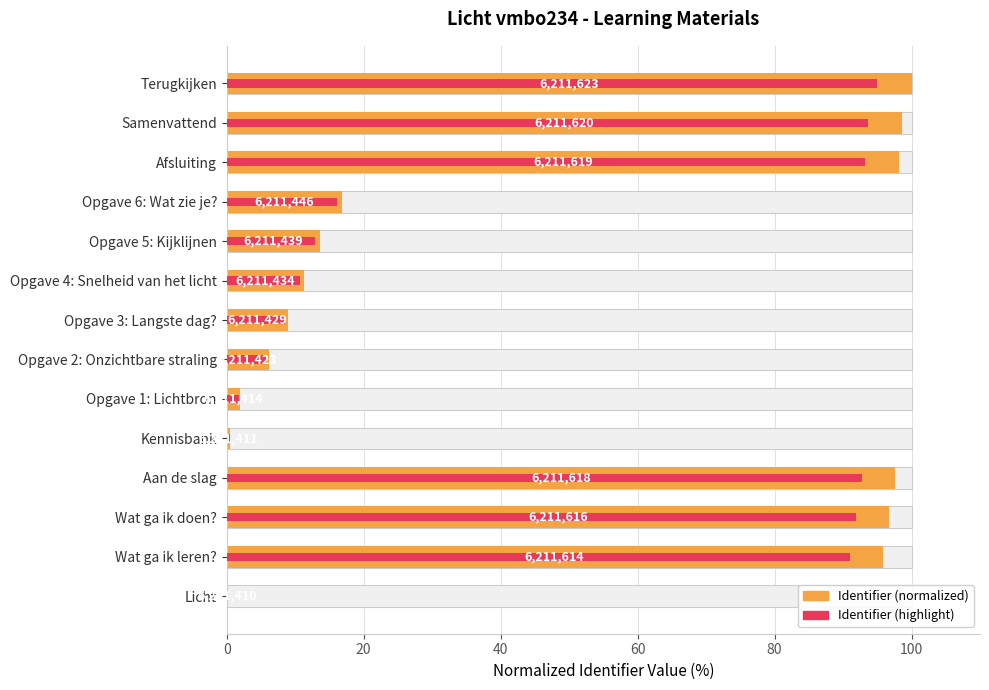

List the series in order of their peak value, highest first.

Identifier (normalized), Identifier (highlight)